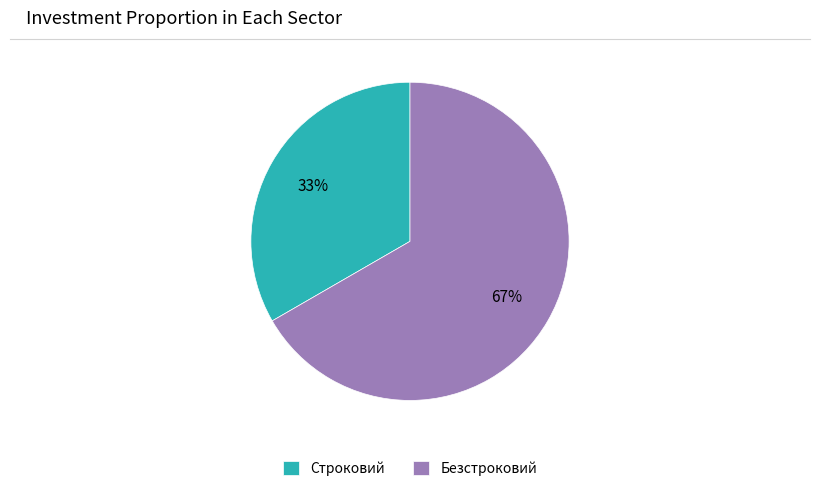

To the nearest percent, what is the average slice percentage?

50%